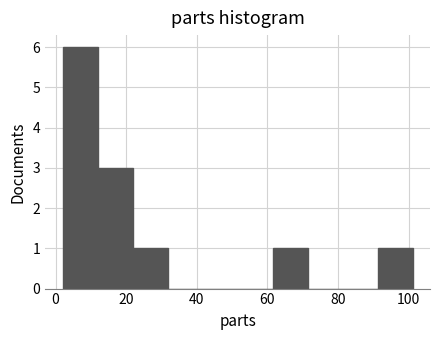

Reading left to right, transcribe this chart: for each bar, give the range it covers on the x-axis and its height. Neither the bar edges nor the heights are printed on the chart, so give them approximately, as read against the axes.

2 to 12: 6
12 to 22: 3
22 to 32: 1
32 to 42: 0
42 to 52: 0
52 to 62: 0
62 to 72: 1
72 to 82: 0
82 to 92: 0
92 to 102: 1